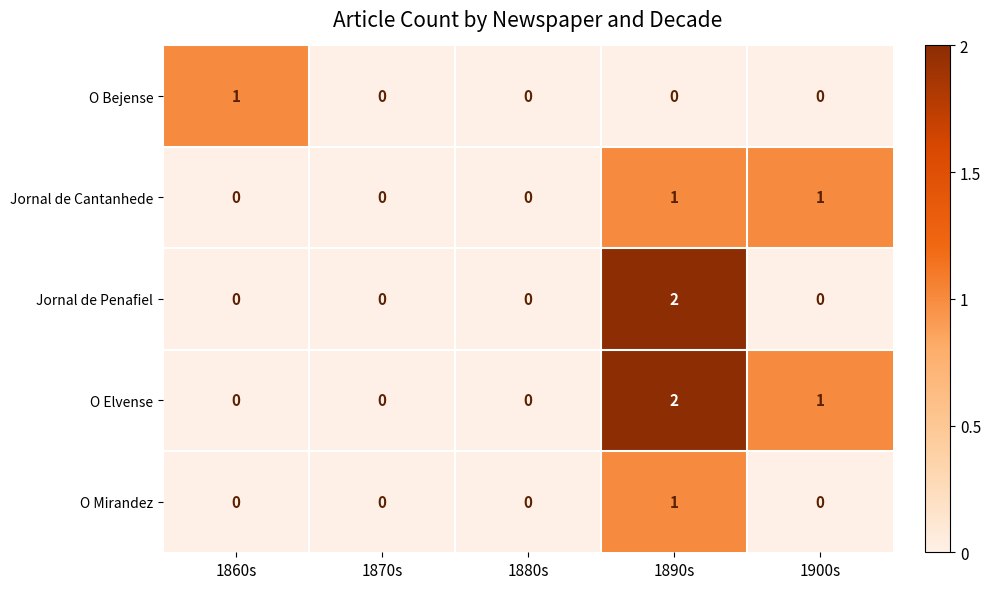

Is it true that Jornal de Cantanhede equals 2 at 1900s?

False